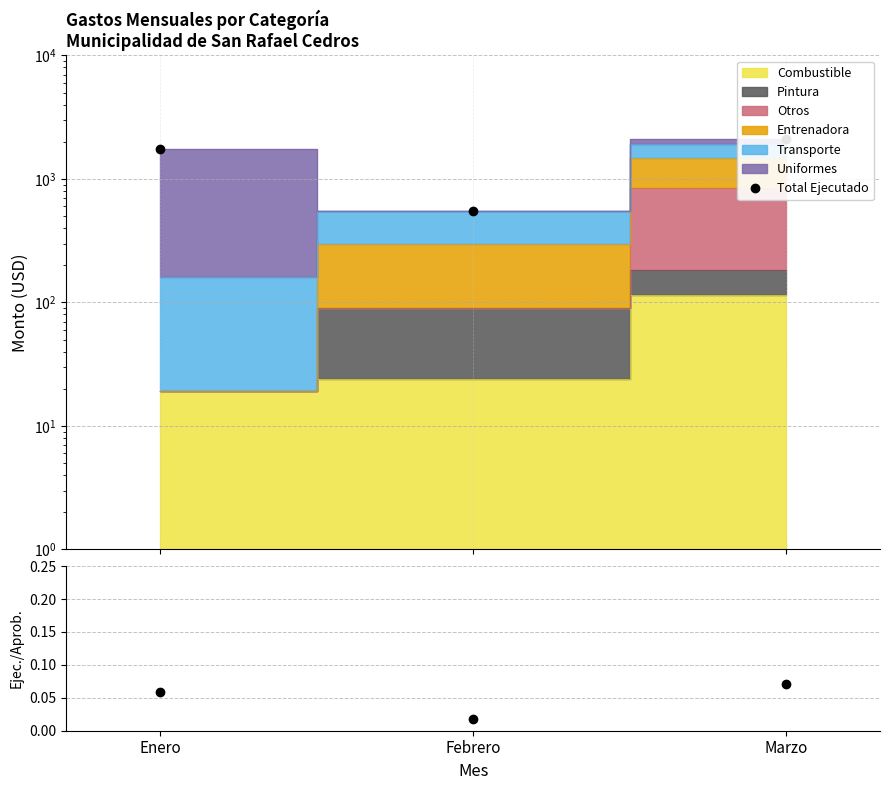

True or false: Total Ejecutado has a value of 522.2 at Marzo.

False